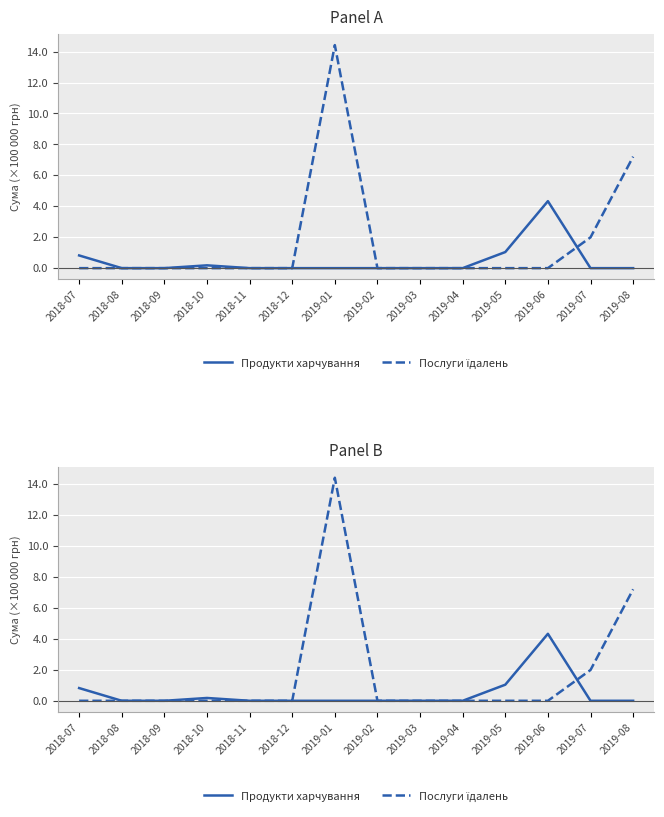

What is the label of the 14th point from the left?

2019-08